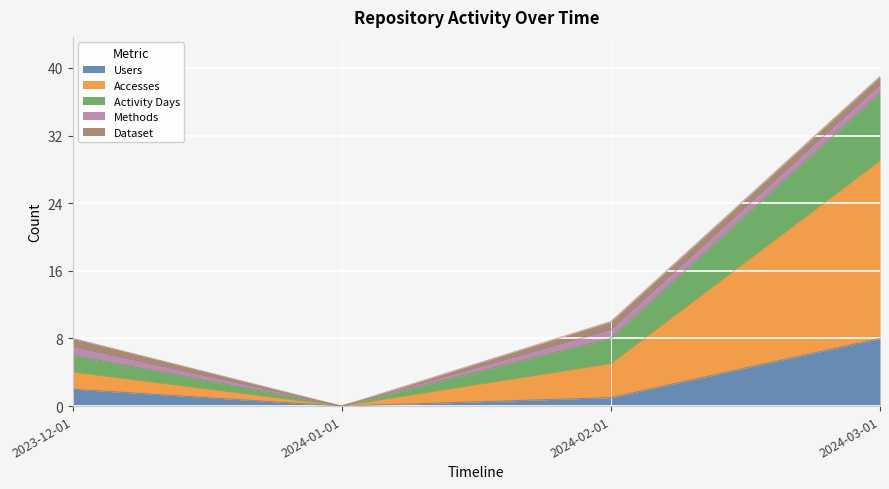

At how many categories does at least one series exceed 10?

1